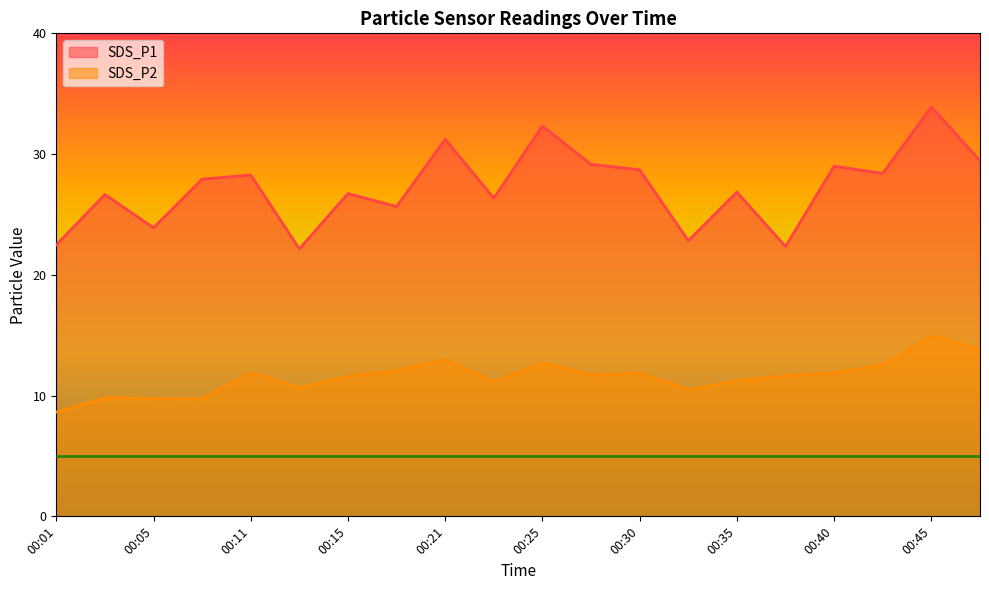

What is the average value of the SDS_P1 series?

27.2